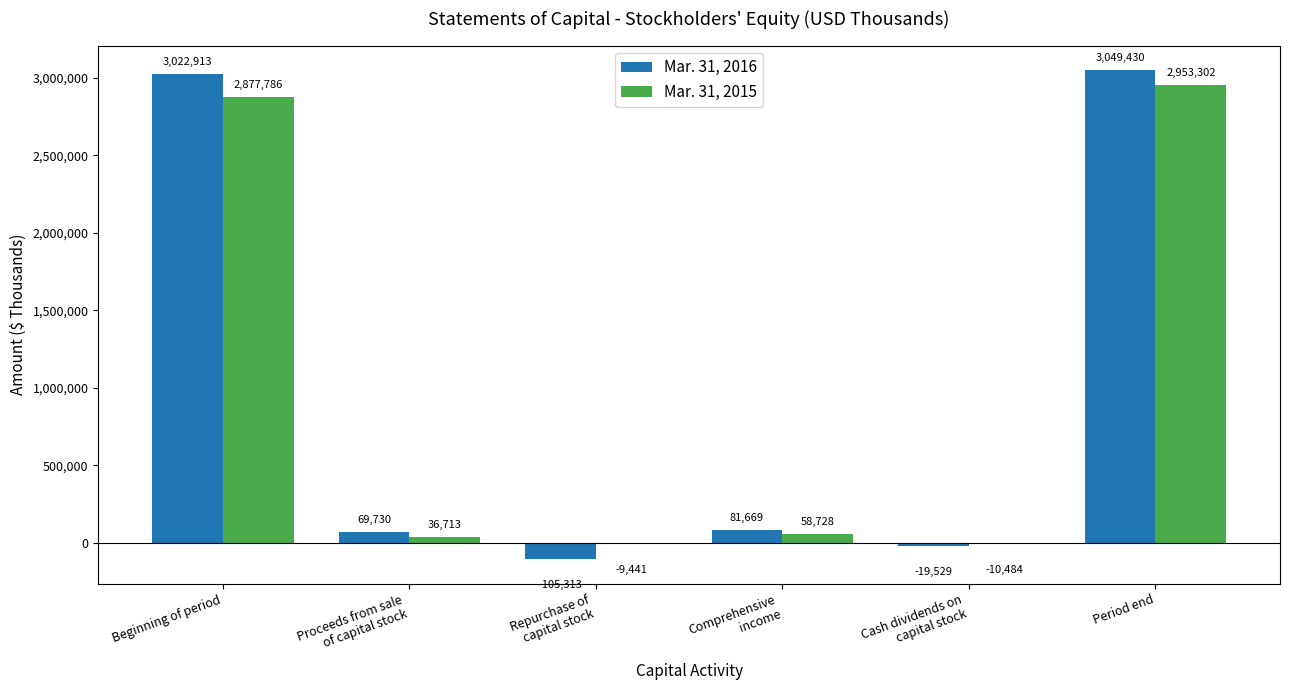

Are the bars grouped side by side (vs. stacked)?

Yes